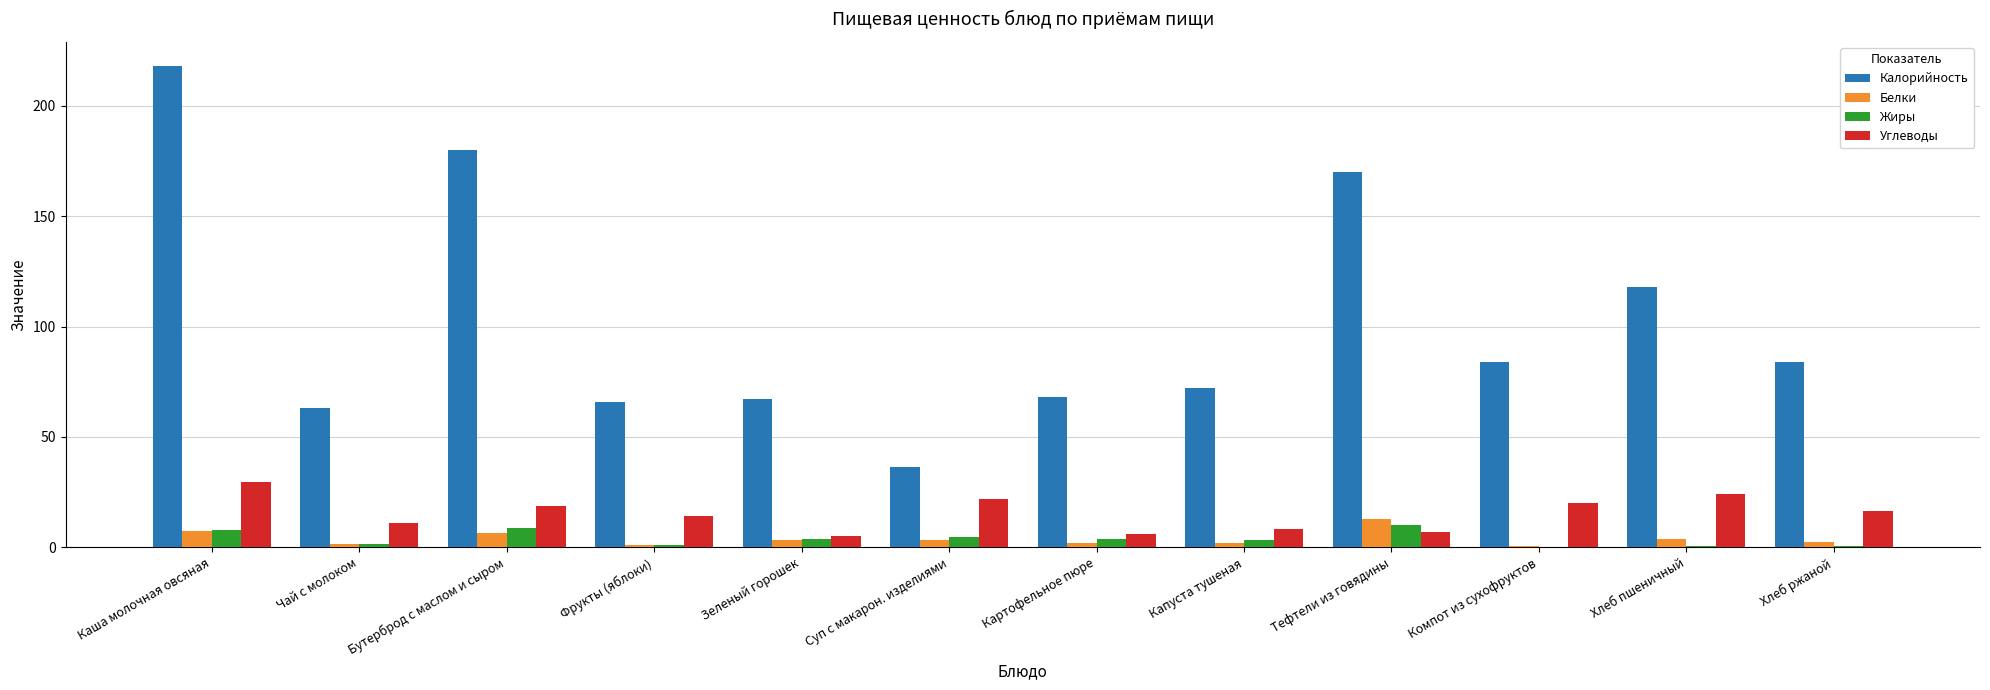

At which label is Калорийность closest to 127?

Хлеб пшеничный